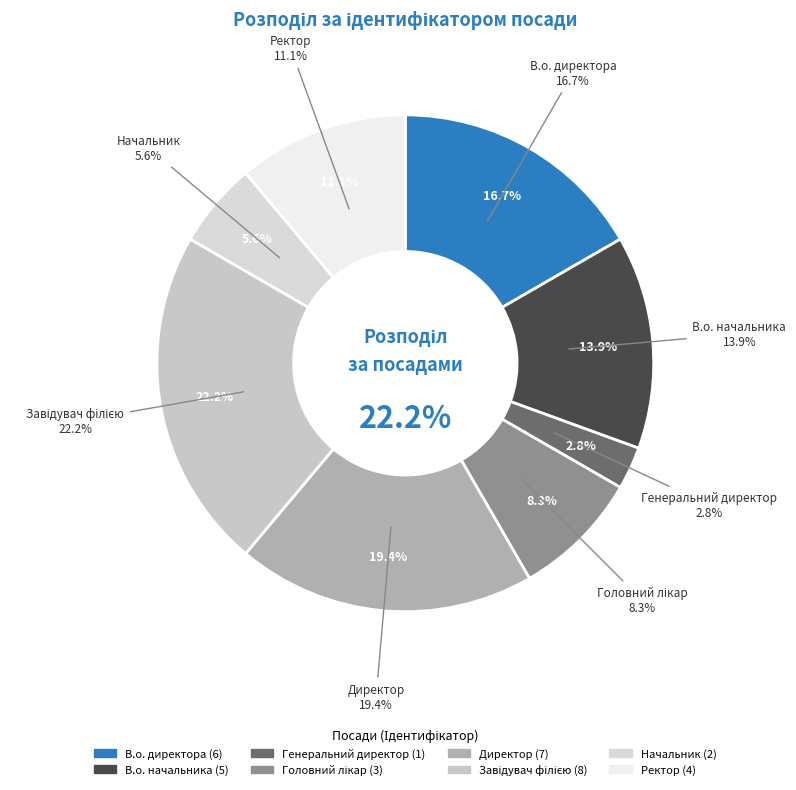

The Ректор slice represents 1% of the pie. True or false?

False